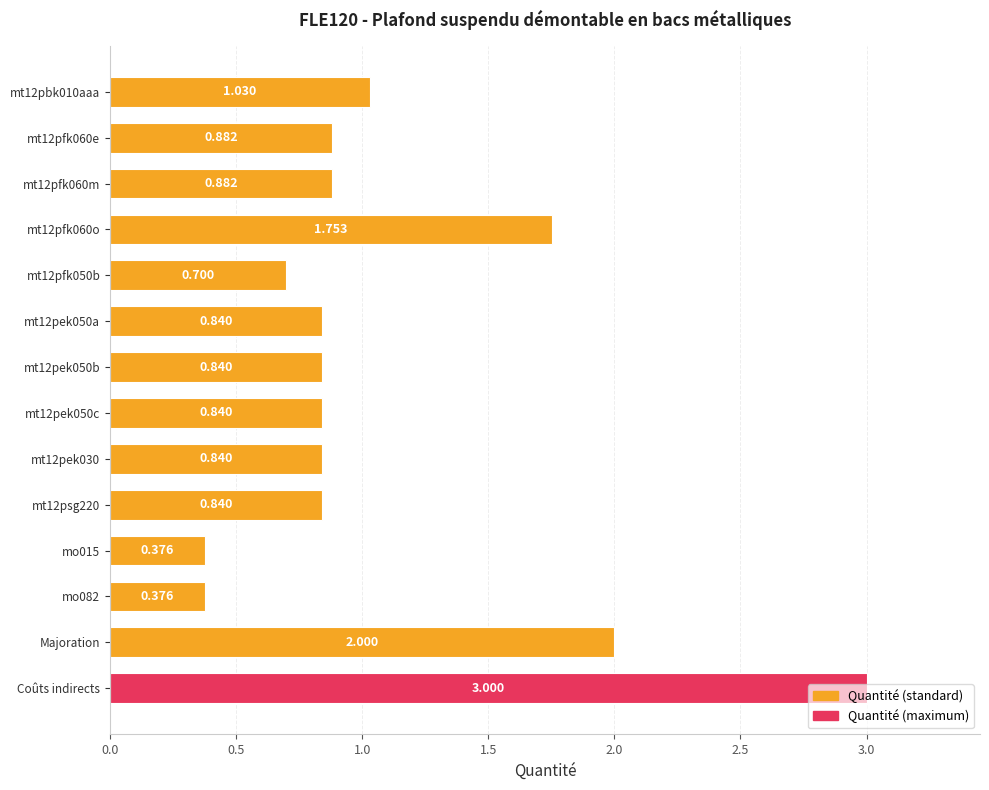

At which category does the chart reach its peak across all series?

Coûts indirects